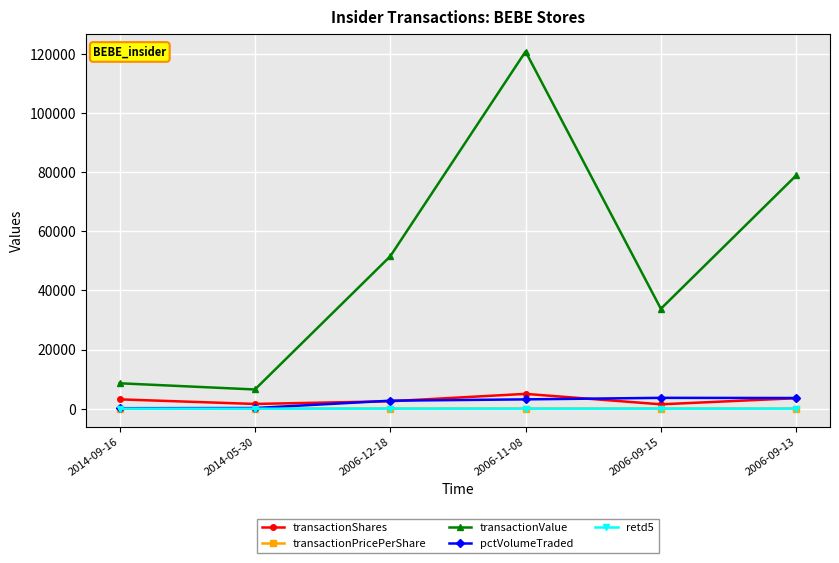

The value of retd5 at 2006-11-08 is -2.0. True or false?

True